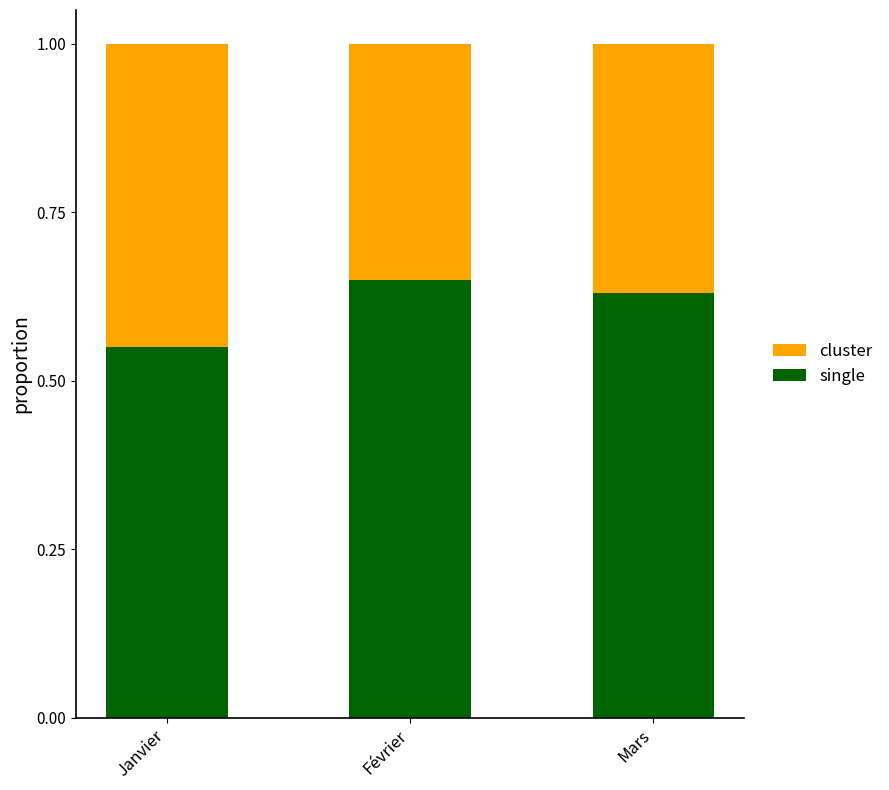

Where is single nearest to the value 0?

Janvier